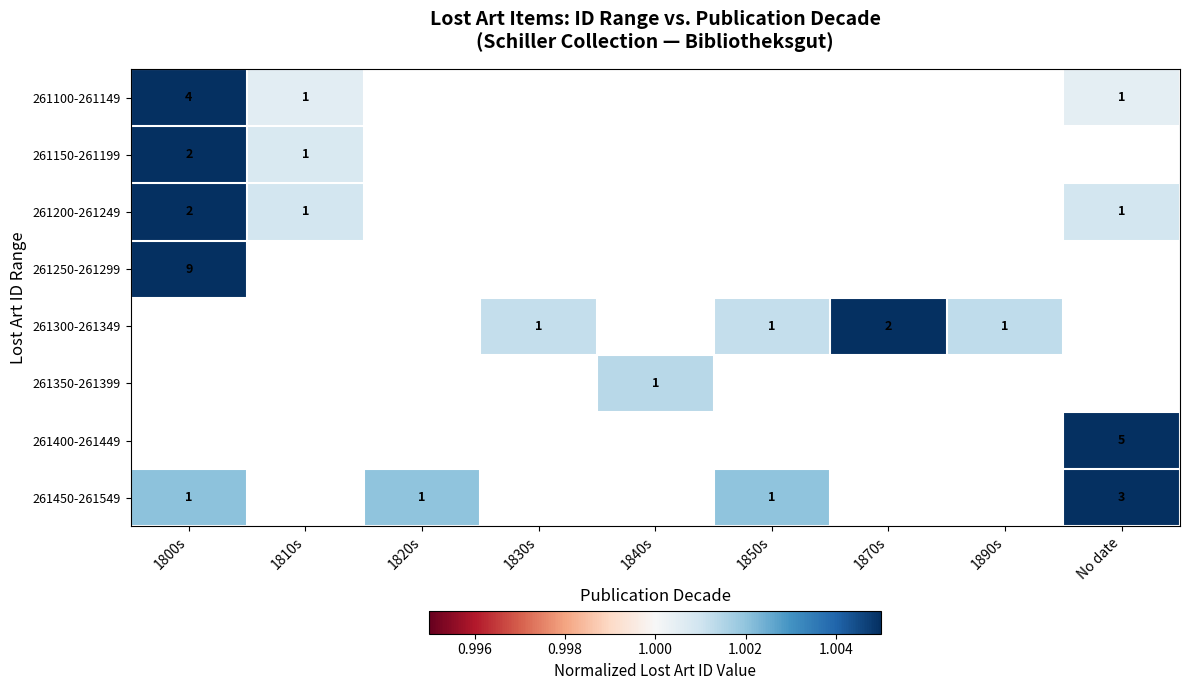

Which has a higher value, 1840s or 1830s?

1830s